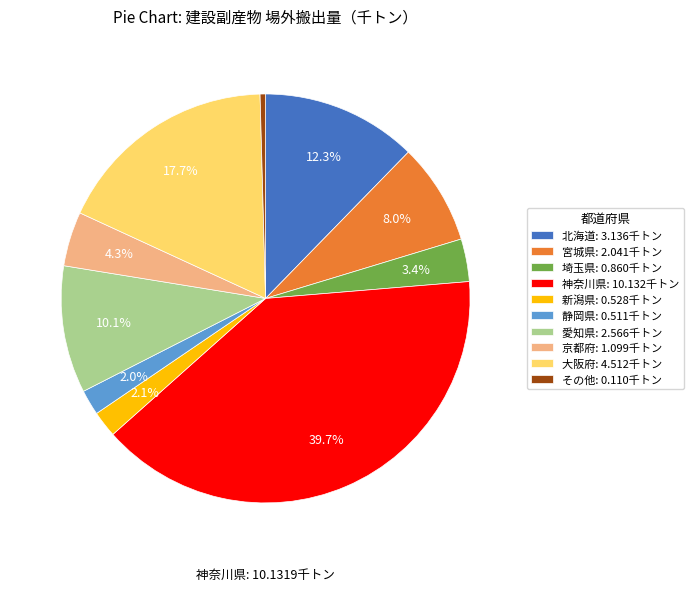

Count the number of slices in the pie.

10